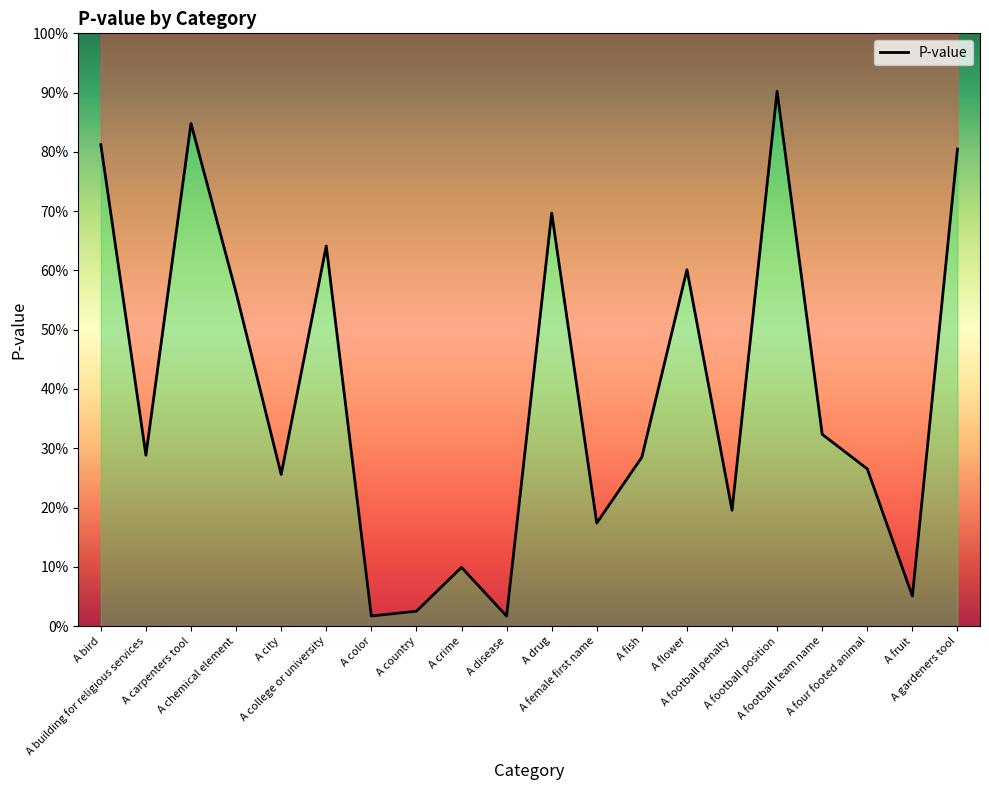

What is the average value?

0.4